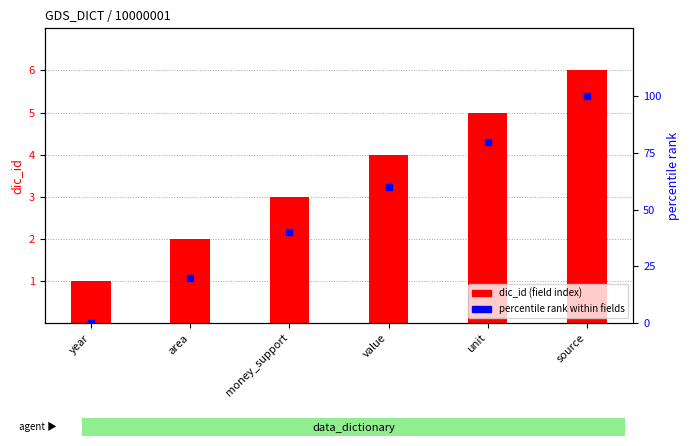

At how many categories does at least one series exceed 6?

5